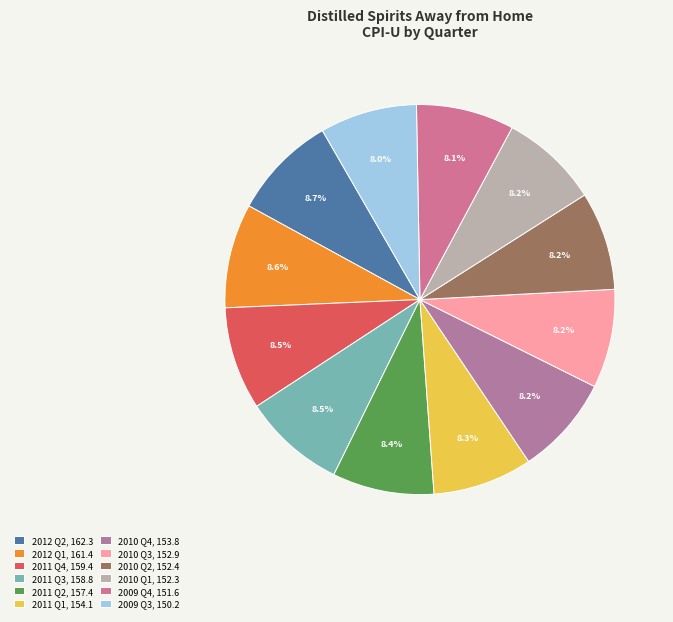

How many slices are in this pie chart?

12